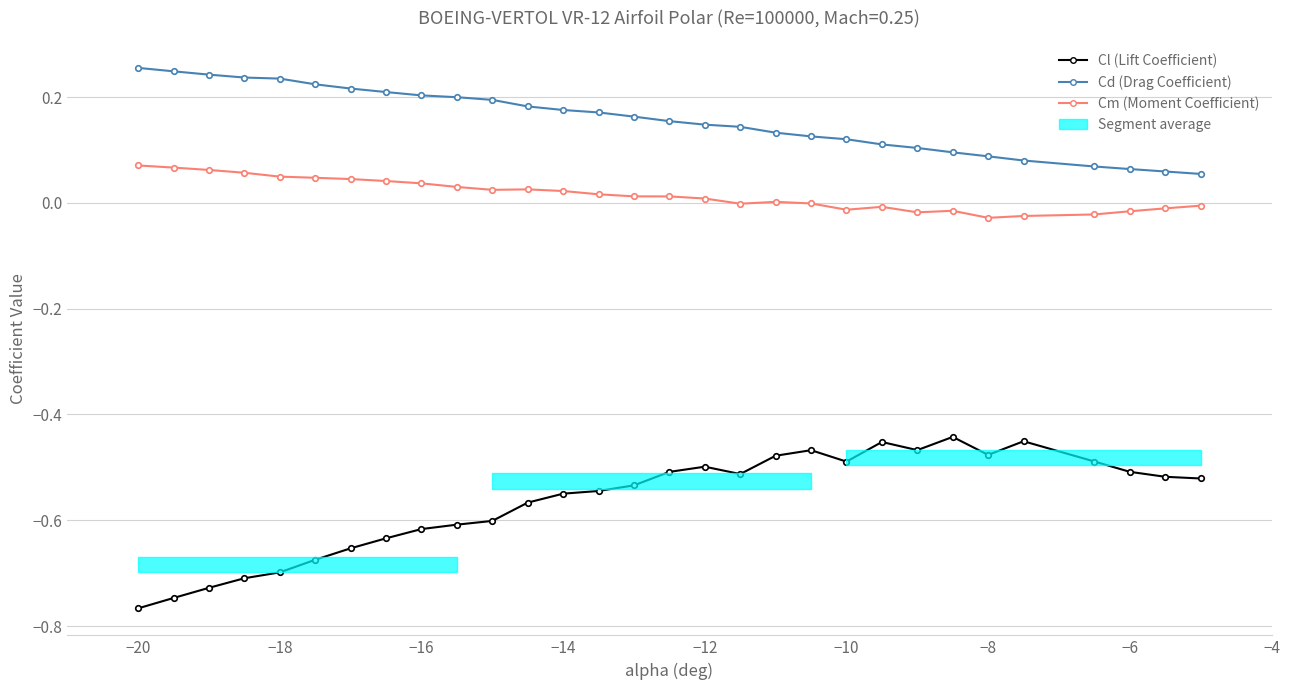

Reading left to right, transcribe all the data shown in this chart.

Cl (Lift Coefficient): -0.8	-0.7	-0.7	-0.7	-0.7	-0.7	-0.7	-0.6	-0.6	-0.6	-0.6	-0.6	-0.5	-0.5	-0.5	-0.5	-0.5	-0.5	-0.5	-0.5	-0.5	-0.5	-0.5	-0.4	-0.5	-0.5	-0.5	-0.5	-0.5	-0.5
Cd (Drag Coefficient): 0.3	0.2	0.2	0.2	0.2	0.2	0.2	0.2	0.2	0.2	0.2	0.2	0.2	0.2	0.2	0.2	0.1	0.1	0.1	0.1	0.1	0.1	0.1	0.1	0.1	0.1	0.1	0.1	0.1	0.1
Cm (Moment Coefficient): 0.1	0.1	0.1	0.1	0.0	0.0	0.0	0.0	0.0	0.0	0.0	0.0	0.0	0.0	0.0	0.0	0.0	-0.0	0.0	-0.0	-0.0	-0.0	-0.0	-0.0	-0.0	-0.0	-0.0	-0.0	-0.0	-0.0